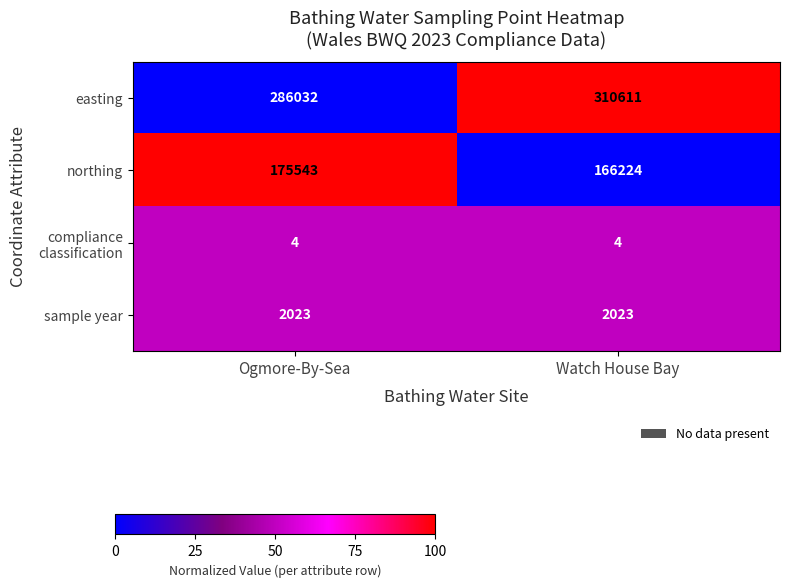

The value of sample year at Watch House Bay is 2023. True or false?

True